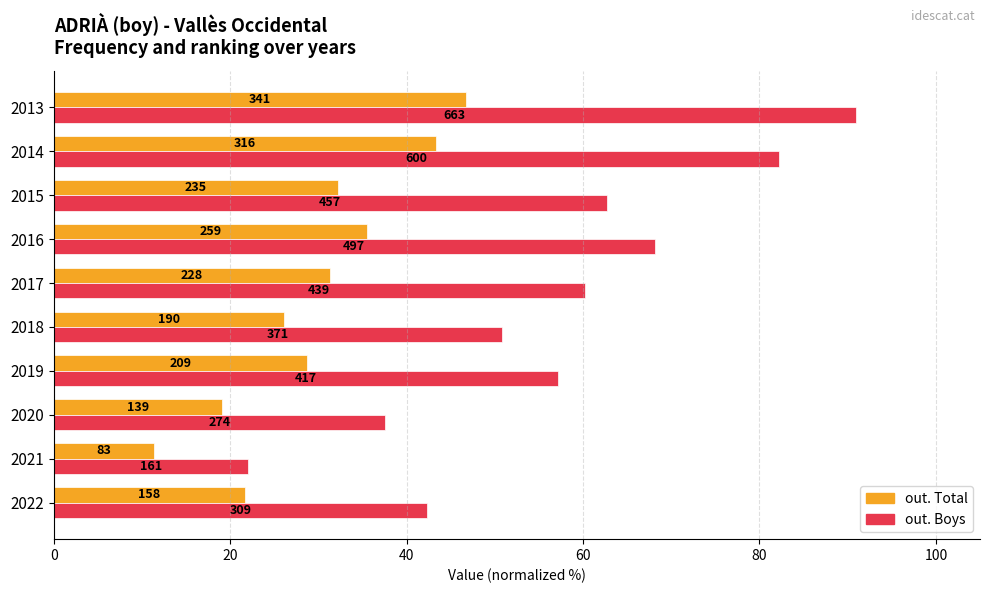

What are all the series names shown in the legend?

out. Total, out. Boys